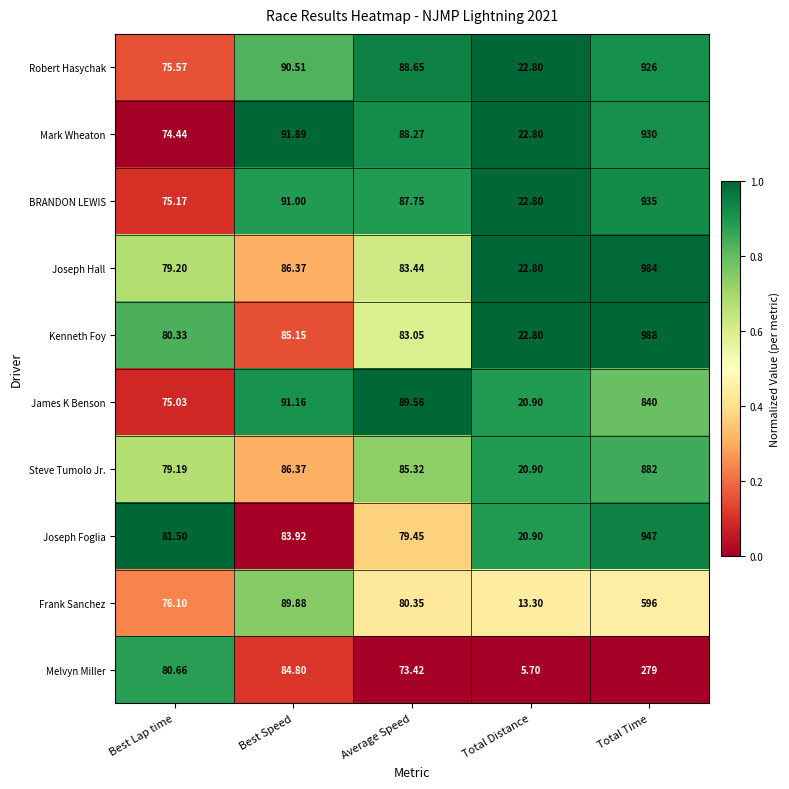

Which series has the widest spread of values?

Kenneth Foy